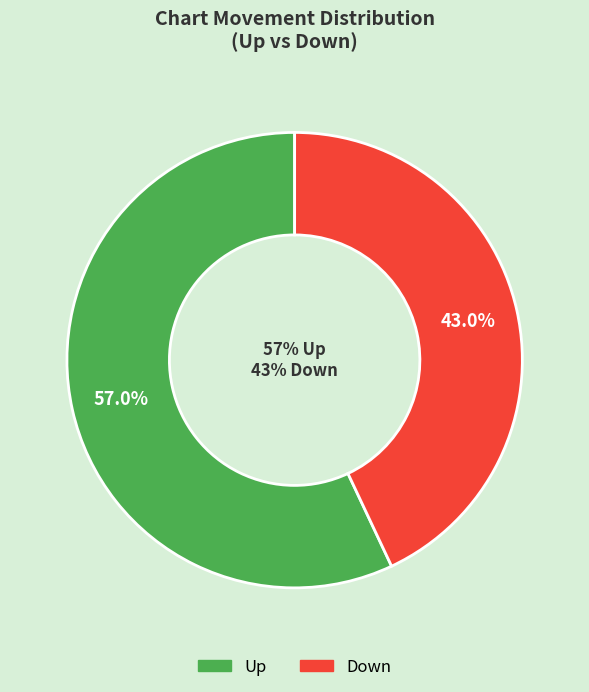

What is the change in value from up to down?

-14